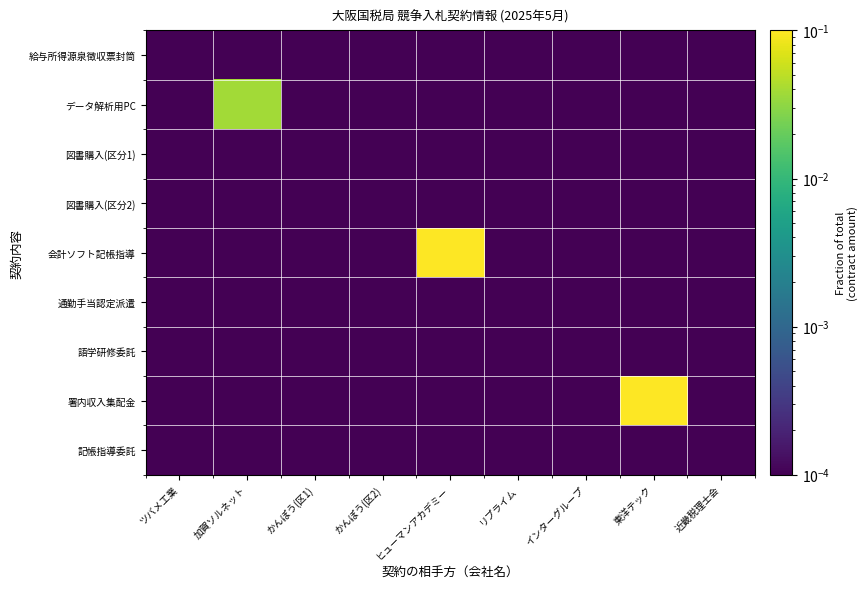

Which series has the largest total across all categories?

会計ソフト記帳指導